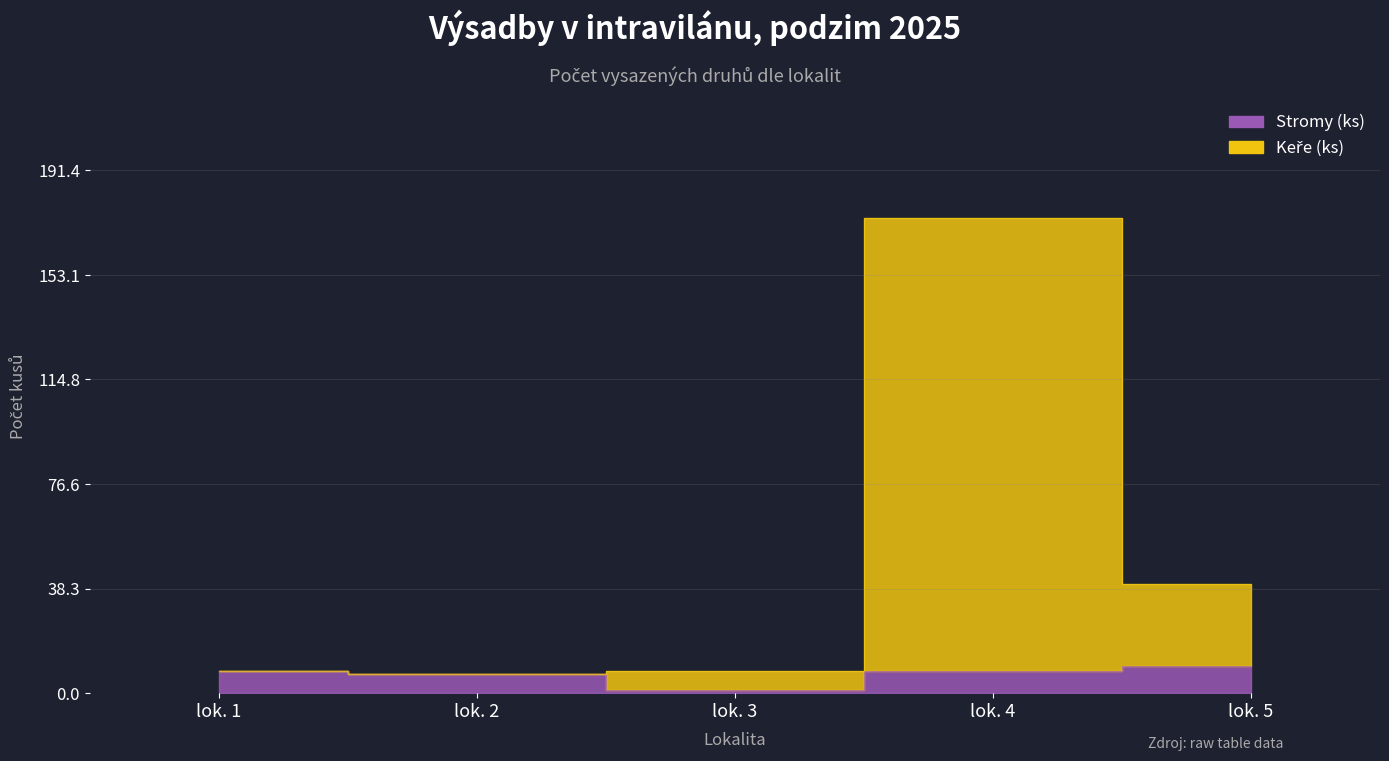

What is the value of the Keře (ks) point at the 2nd from the left?

7